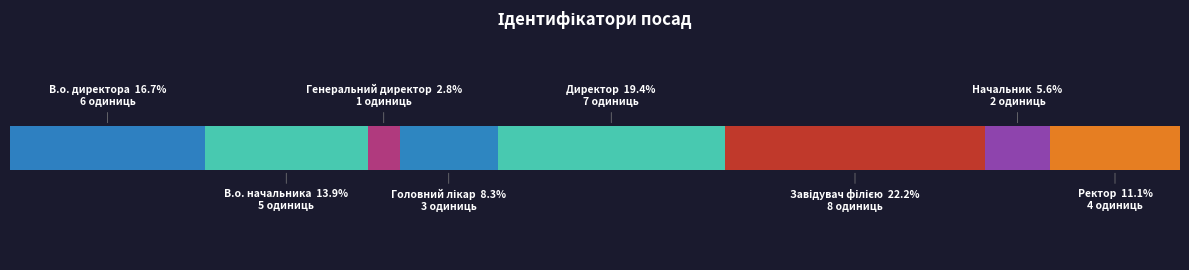

What is the label of the 3rd bar from the right?

Завідувач філією